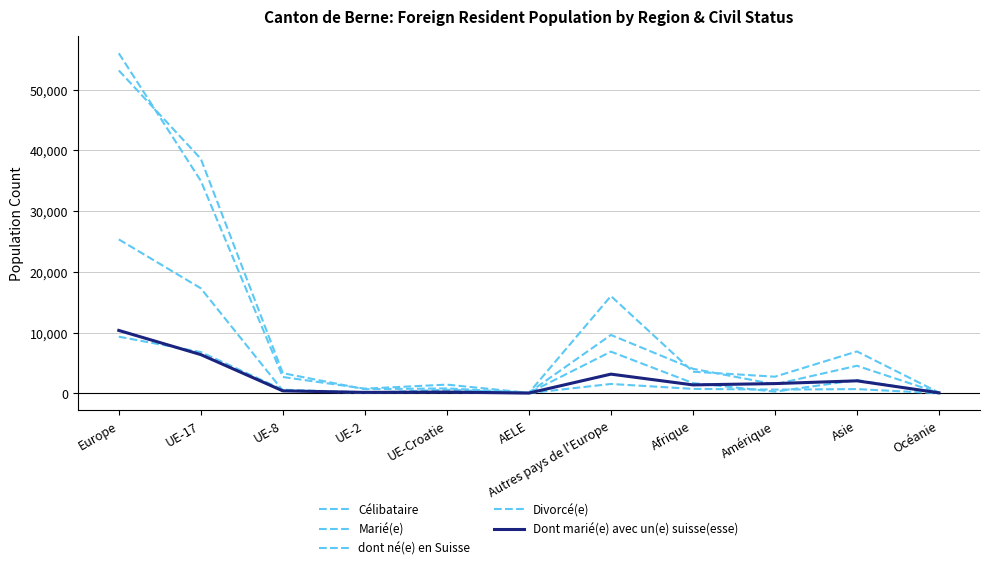

True or false: dont né(e) en Suisse has a value of 591 at UE-Croatie.

True